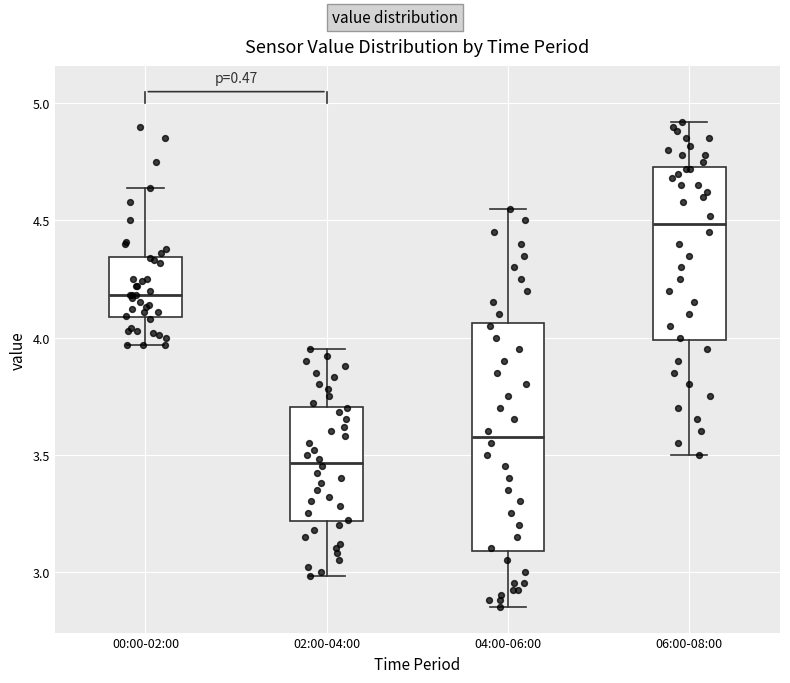

Which box's median line is the lowest?

02:00-04:00